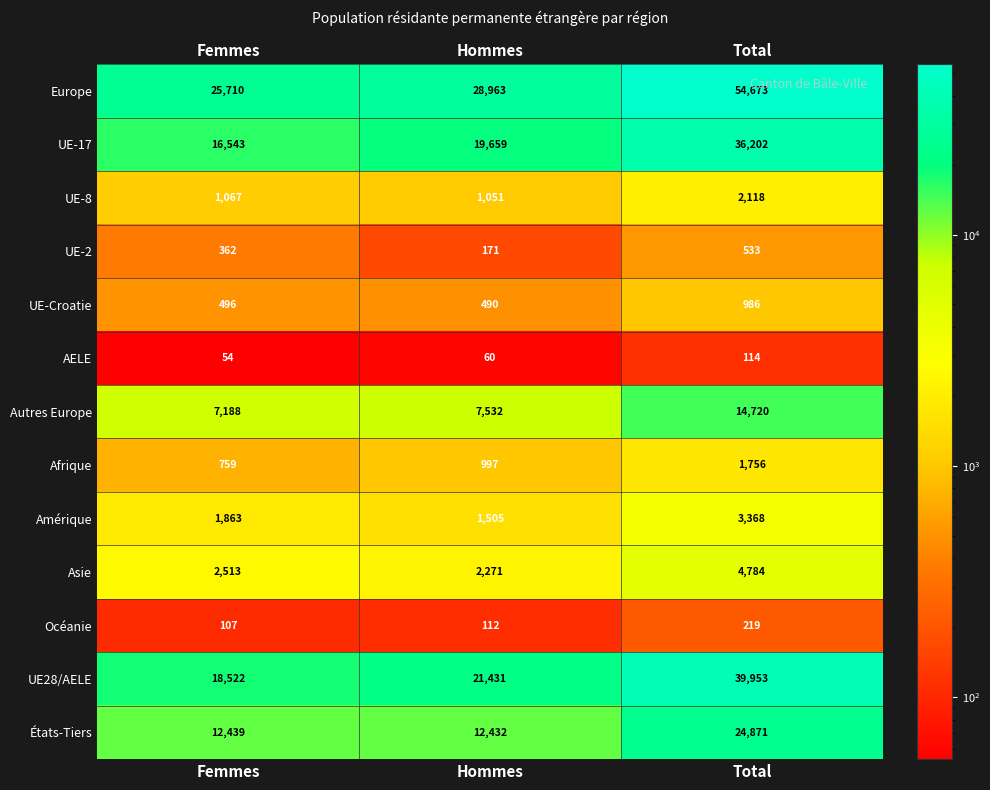

Which series has the widest spread of values?

Europe